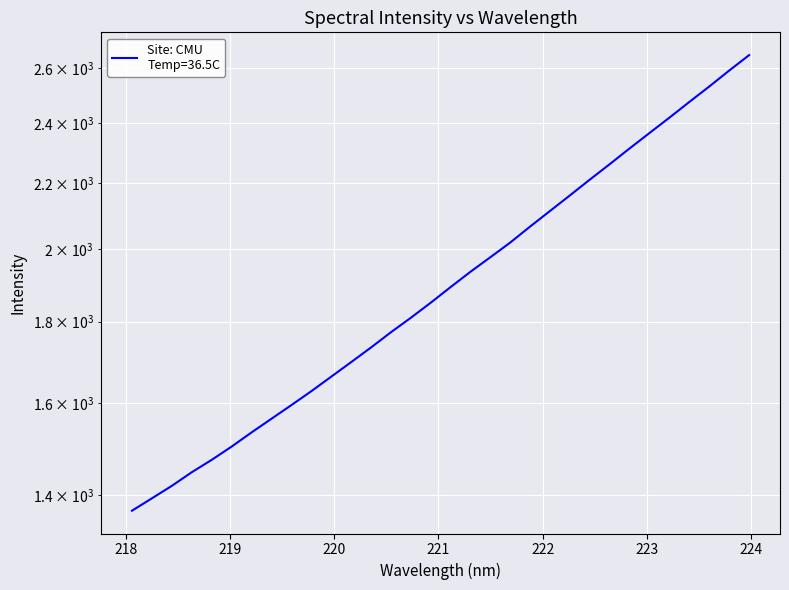

List the labels in order of value, smallest first.

218.0596, 218.2508, 218.442, 218.6332, 218.8244, 219.0156, 219.2067, 219.3979, 219.589, 219.7801, 219.9712, 220.1623, 220.3533, 220.5444, 220.7354, 220.9264, 221.1174, 221.3083, 221.4993, 221.6902, 221.8812, 222.0721, 222.263, 222.4538, 222.6447, 222.8355, 223.0264, 223.2172, 223.408, 223.5987, 223.7895, 223.9802